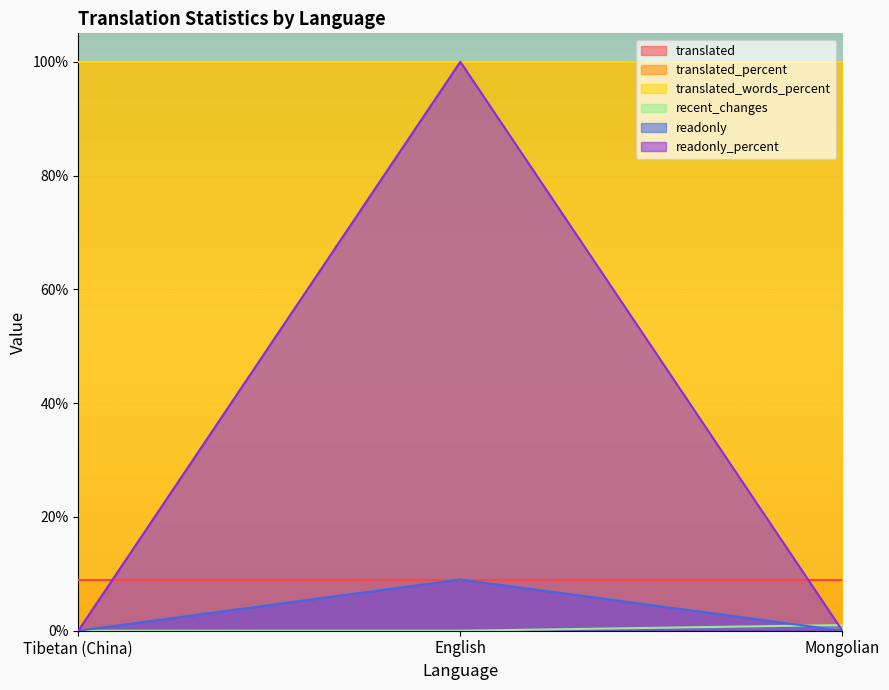

At which category is the sum across all series the highest?

English